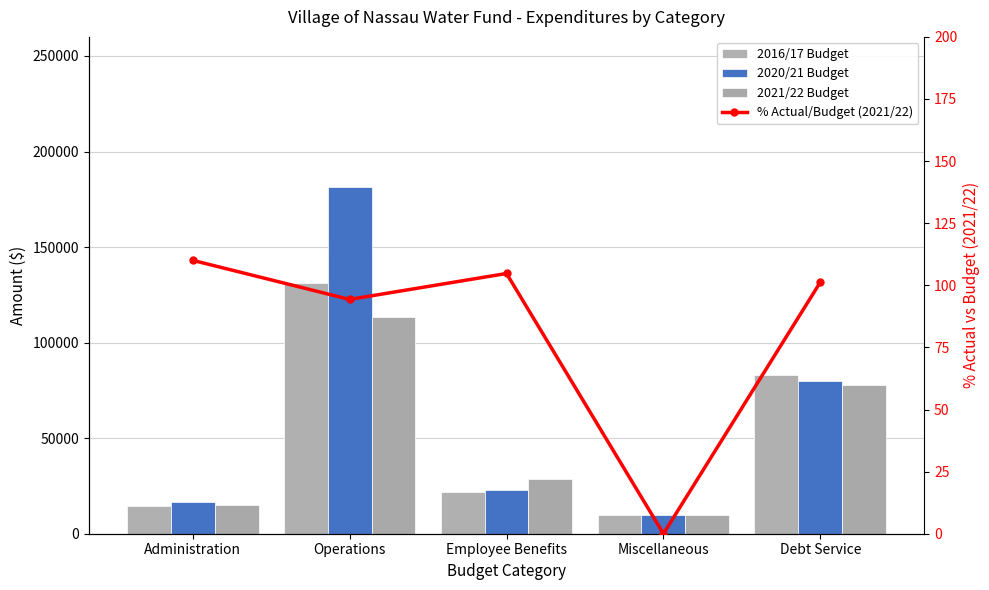

Between Employee Benefits and Debt Service, which series saw the biggest shift?

2016/17 Budget